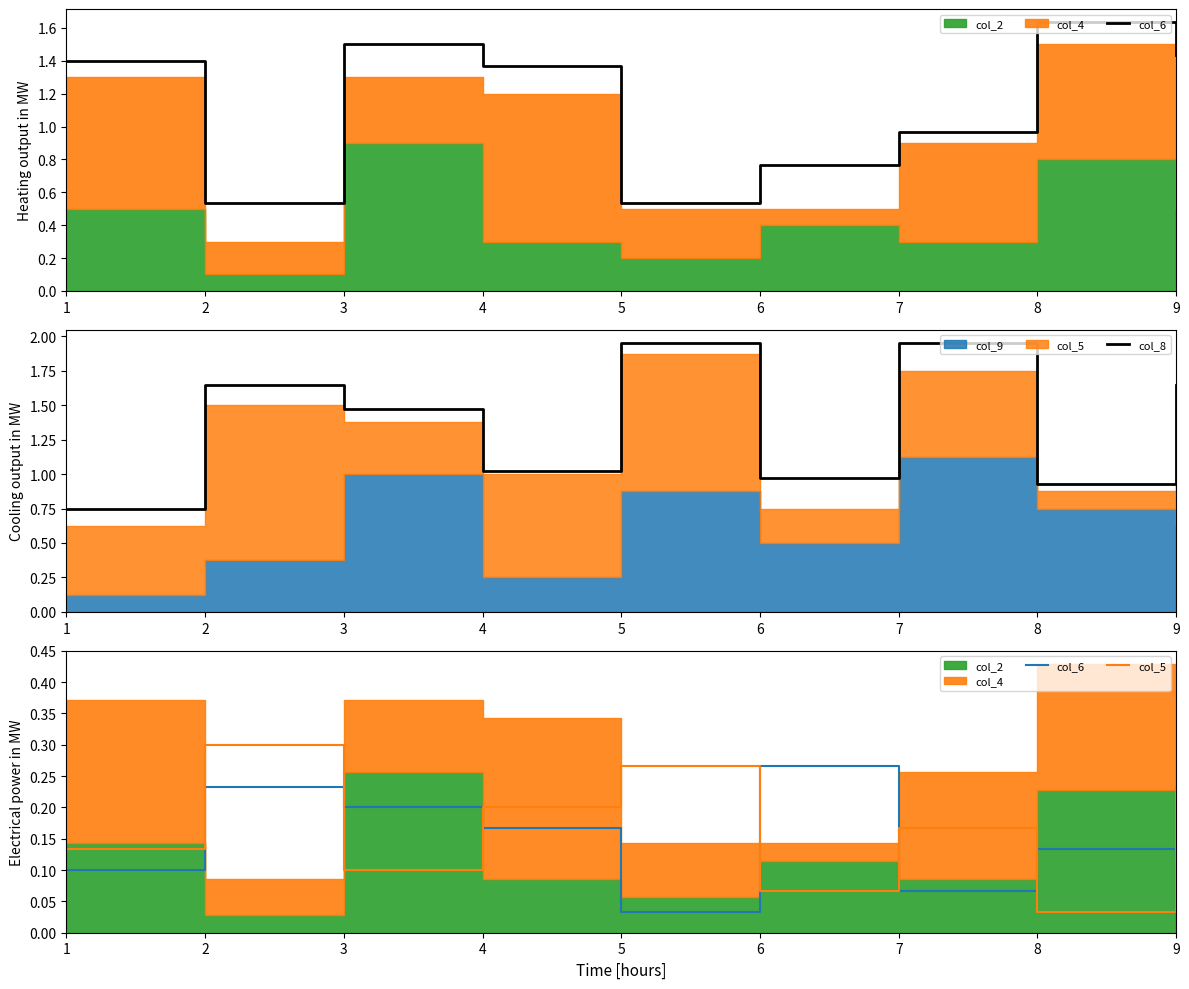

At which category does the chart reach its peak across all series?

5